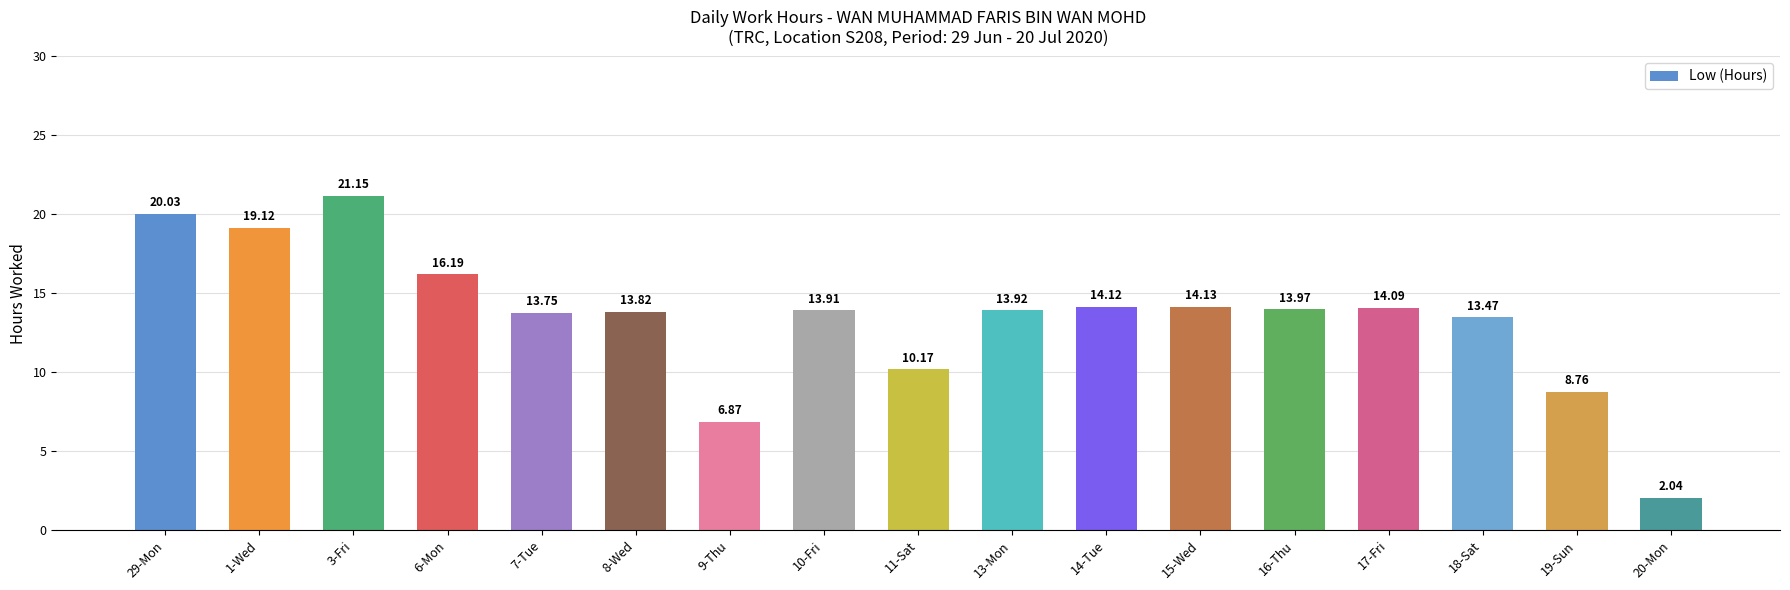

Rank the categories by value from lowest to highest.

20-Mon, 9-Thu, 19-Sun, 11-Sat, 18-Sat, 7-Tue, 8-Wed, 10-Fri, 13-Mon, 16-Thu, 17-Fri, 14-Tue, 15-Wed, 6-Mon, 1-Wed, 29-Mon, 3-Fri